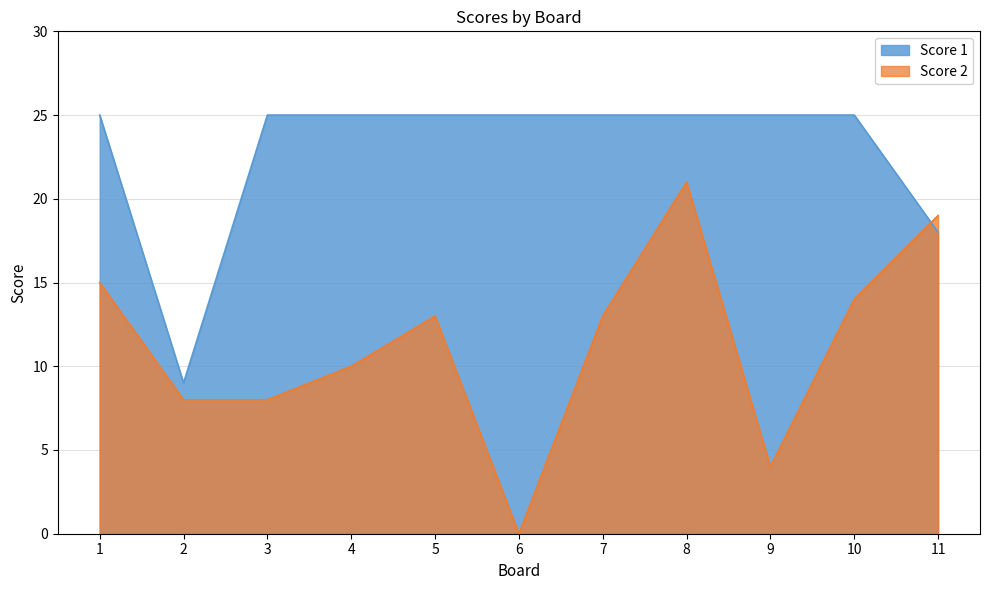

What is the total value across all series at 9?

29